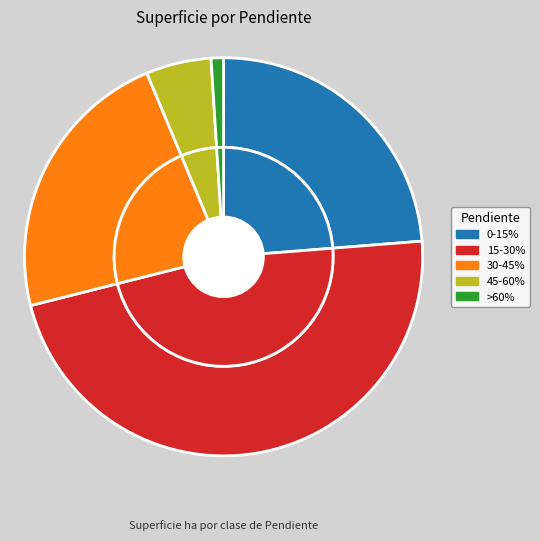

Does 0-15% account for over 50% of the chart?

No